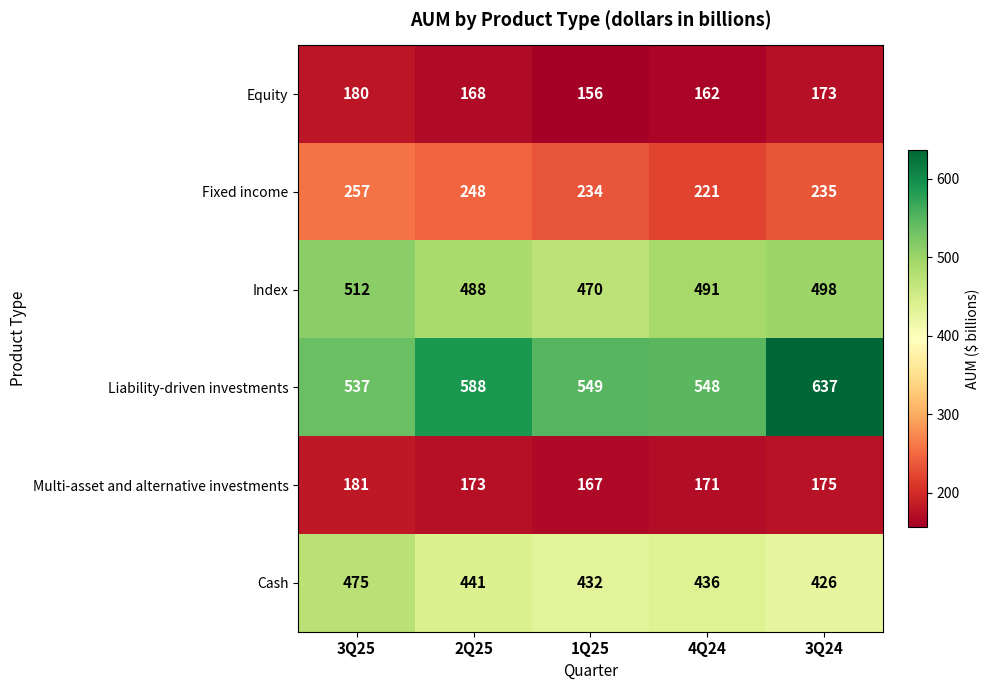

What is the approximate value of Equity at 2Q25, to the nearest 5?

170